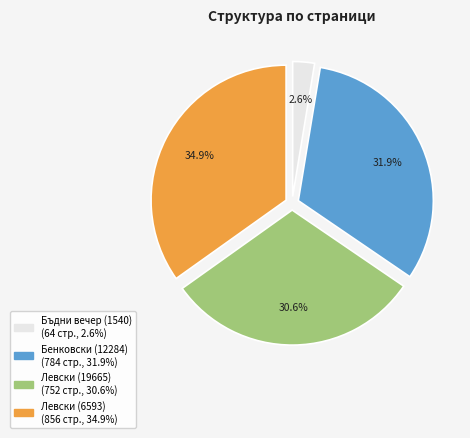

How many segments does this pie chart have?

4